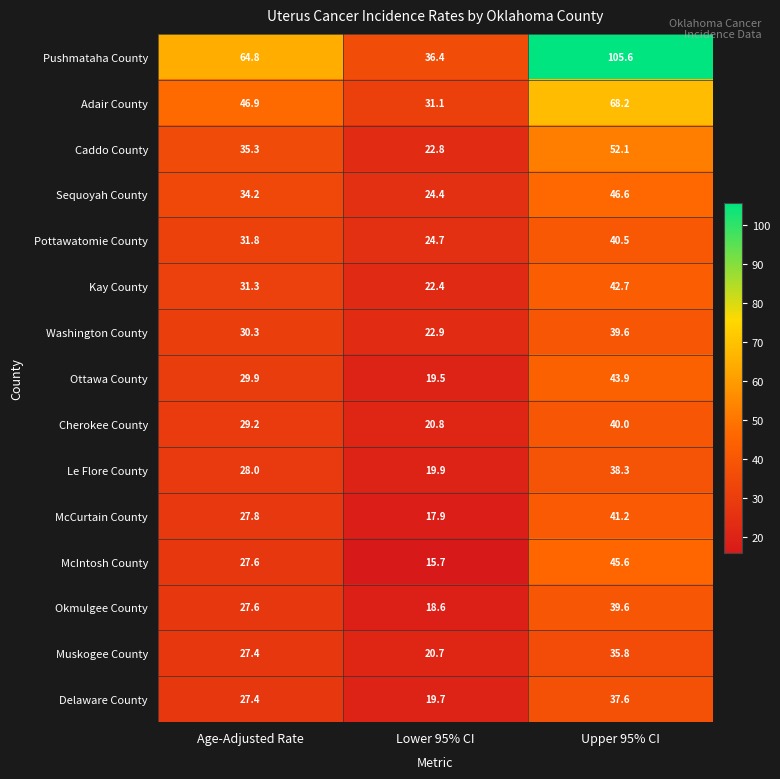

What value does the Kay County series have at Age-Adjusted Rate?

31.3